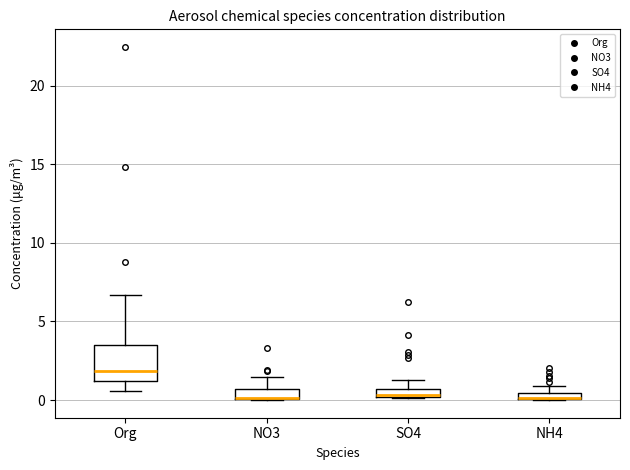

Where is the lower edge of the box for Org on the y-axis? The values are not printed on the chart, so give them approximately, as read against the axis.

1.0